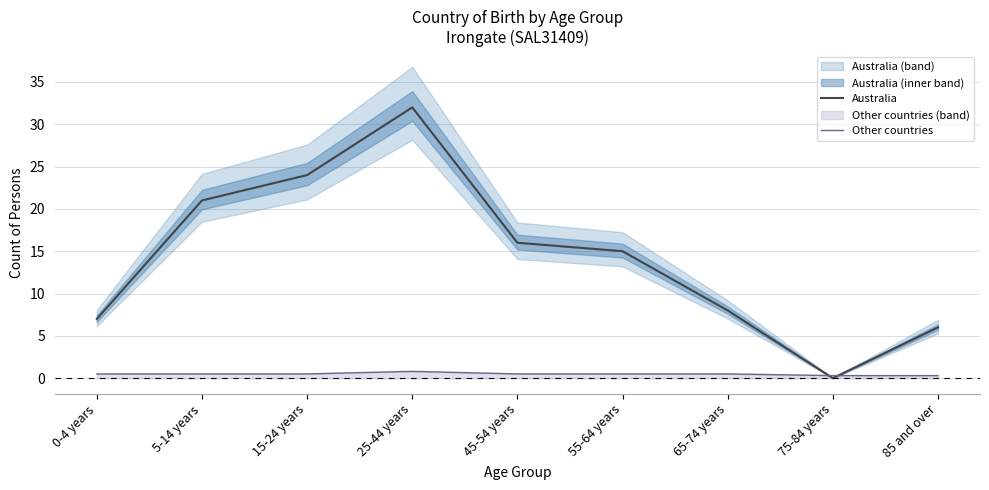

Reading left to right, extract all data points from this chart.

Australia: 0-4 years=7.0	5-14 years=21.0	15-24 years=24.0	25-44 years=32.0	45-54 years=16.0	55-64 years=15.0	65-74 years=8.0	75-84 years=0.0	85 and over=6.0
Other countries: 0-4 years=0.5	5-14 years=0.5	15-24 years=0.5	25-44 years=0.8	45-54 years=0.5	55-64 years=0.5	65-74 years=0.5	75-84 years=0.3	85 and over=0.3